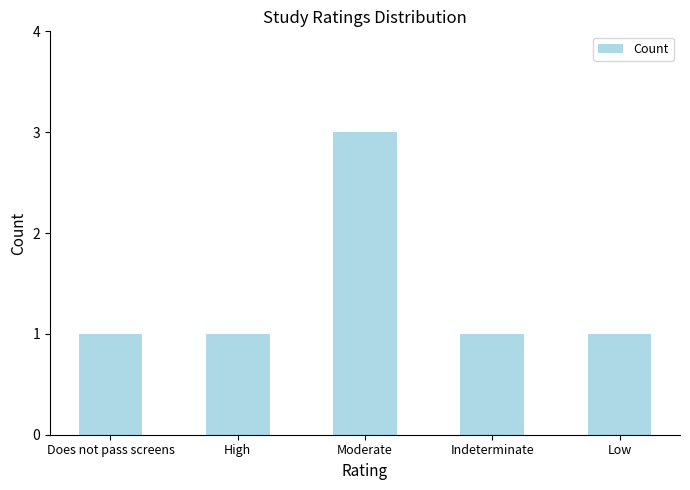

Are the bars grouped side by side (vs. stacked)?

No